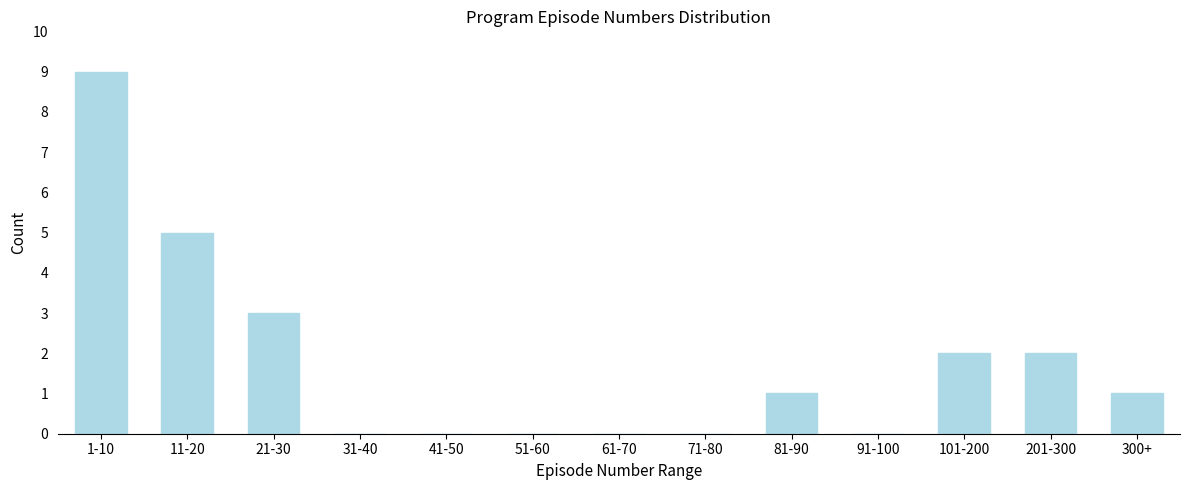

Reading left to right, extract all data points from this chart.

1-10=9	11-20=5	21-30=3	31-40=0	41-50=0	51-60=0	61-70=0	71-80=0	81-90=1	91-100=0	101-200=2	201-300=2	300+=1